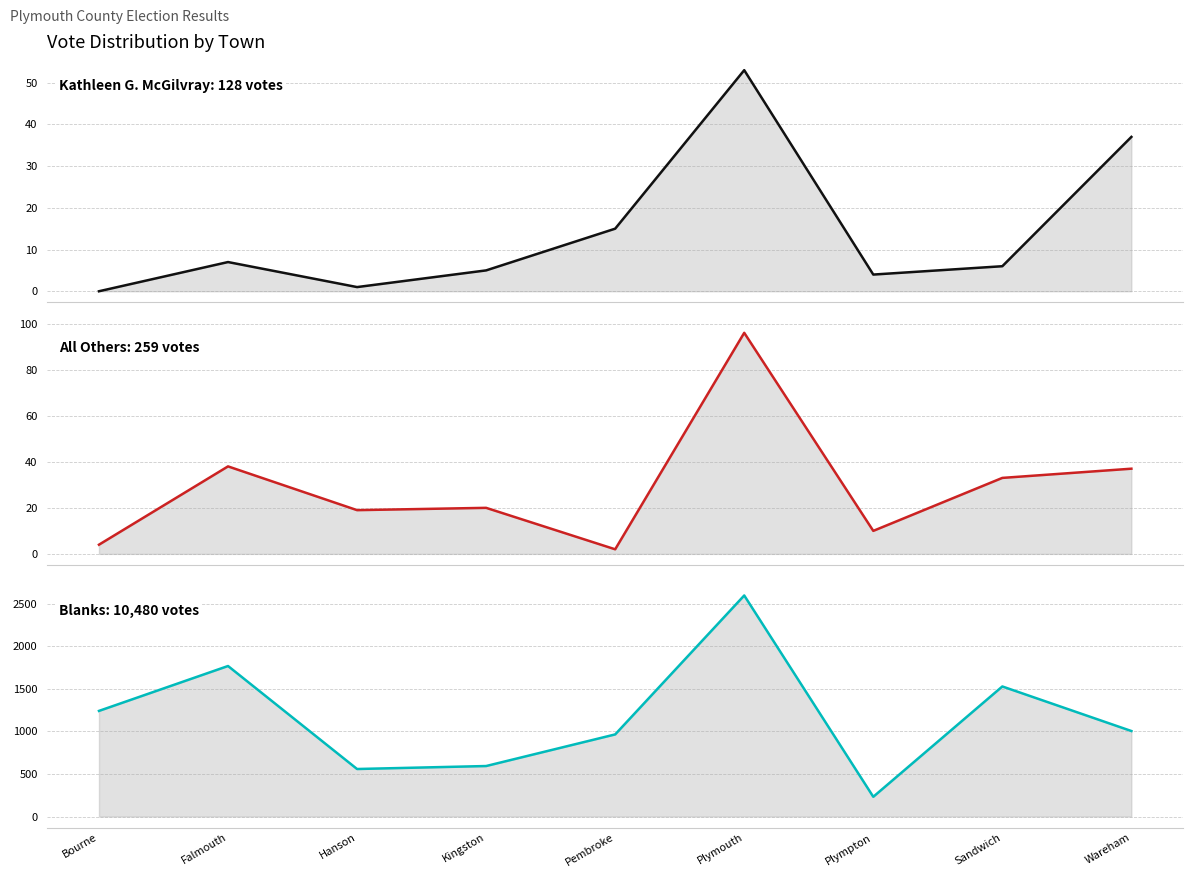

What is the maximum value shown in the chart?

2595